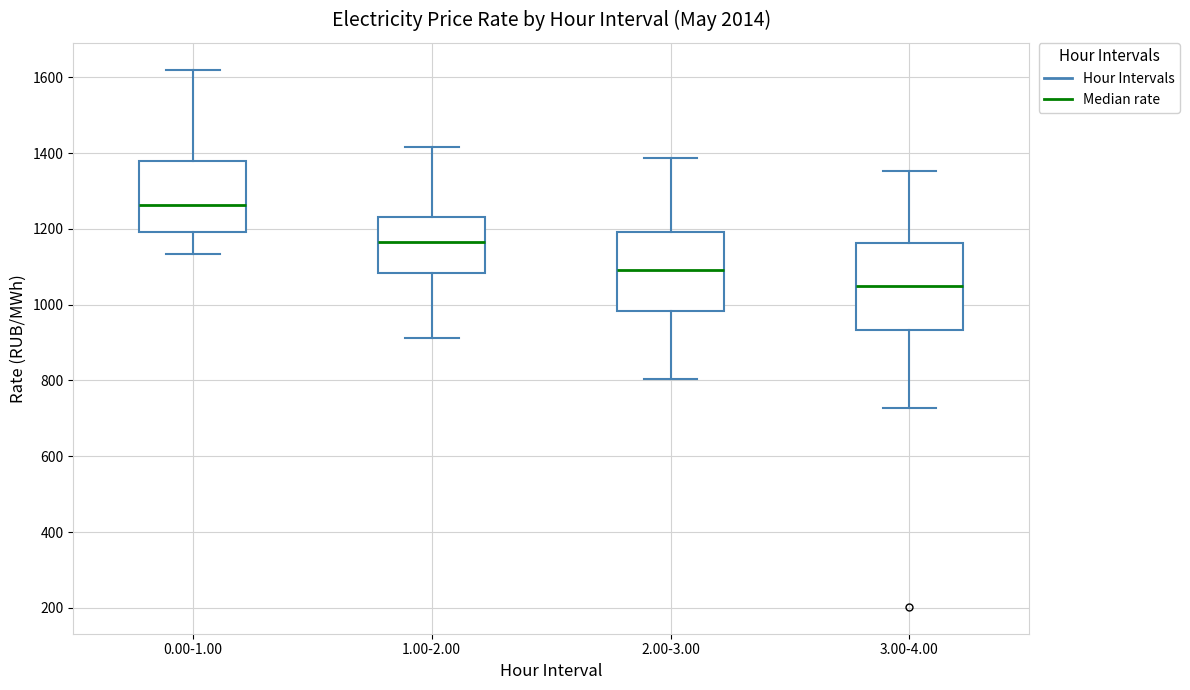

Reading left to right, transcribe this box plot: for each box, give where its median line is, the range the box spans, and where its two whiskers end, as read against the y-axis. The values are not printed on the chart, so give them approximately, as read against the axis.

0.00-1.00: median 1260, box 1200 to 1380, whiskers 1140 to 1620
1.00-2.00: median 1160, box 1080 to 1240, whiskers 920 to 1420
2.00-3.00: median 1100, box 980 to 1200, whiskers 800 to 1380
3.00-4.00: median 1040, box 940 to 1160, whiskers 720 to 1360